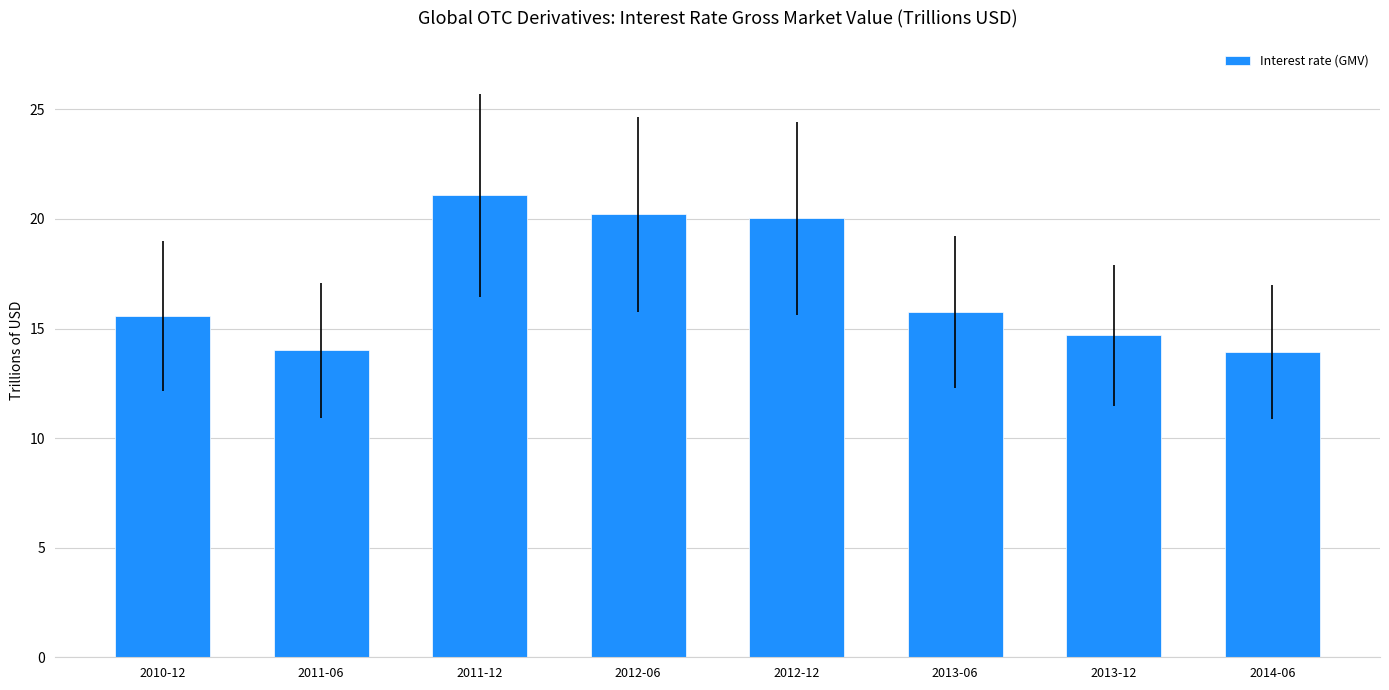

What is the sum of the values at 2014-06 and 2011-06?

27.9